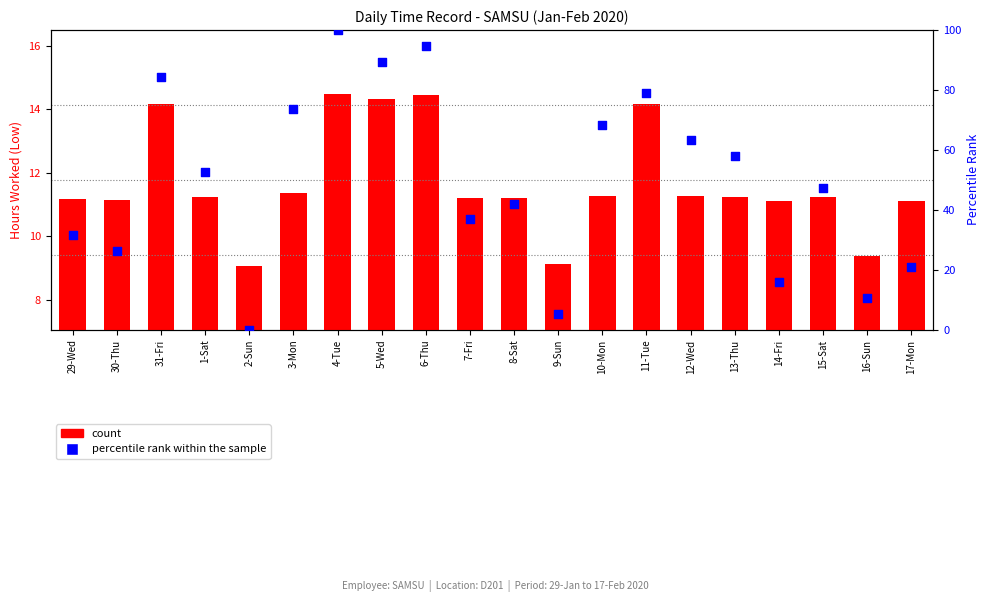

Which series has the largest total across all categories?

percentile rank within the sample